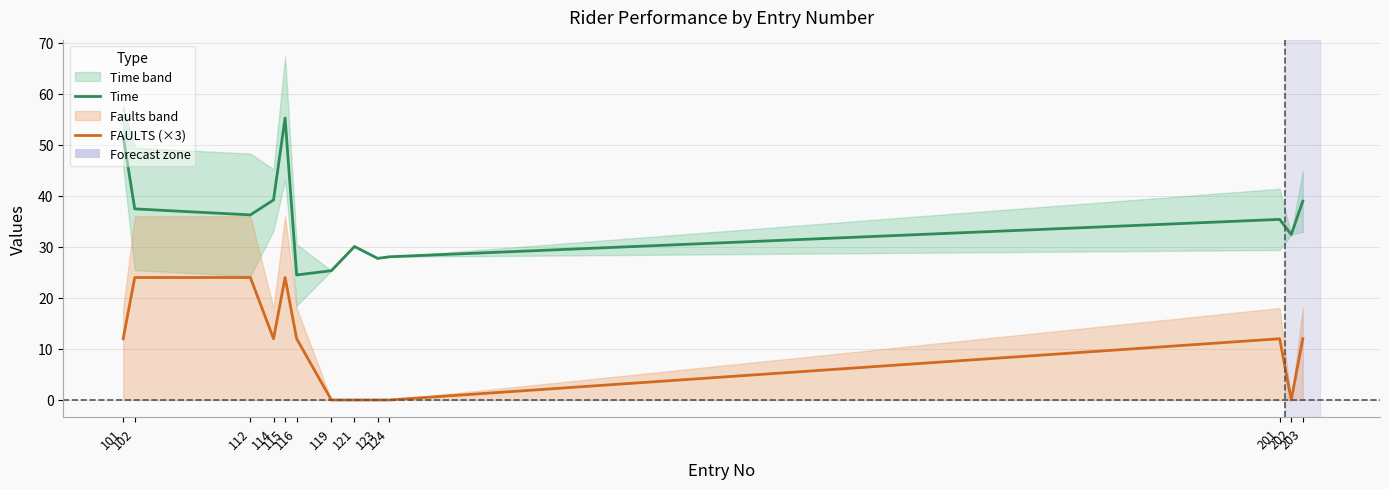

The value of Time at 115 is 85.0. True or false?

False